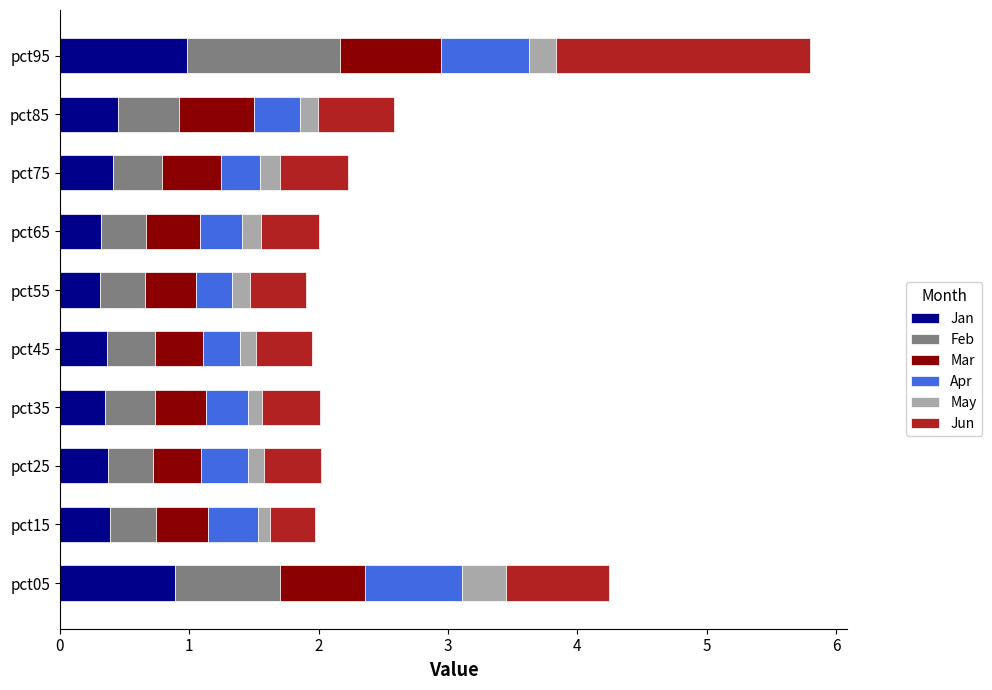

What is the difference between the second highest and minimum values in the Jan series?

0.6